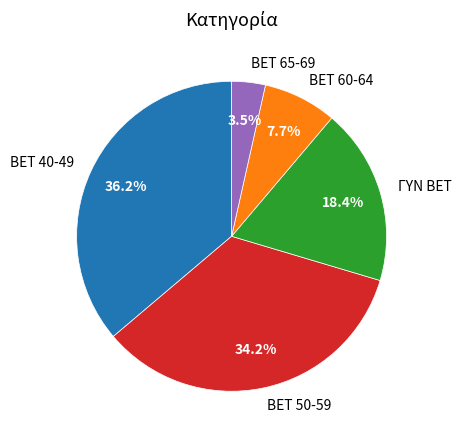

The BET 40-49 slice represents 36% of the pie. True or false?

True